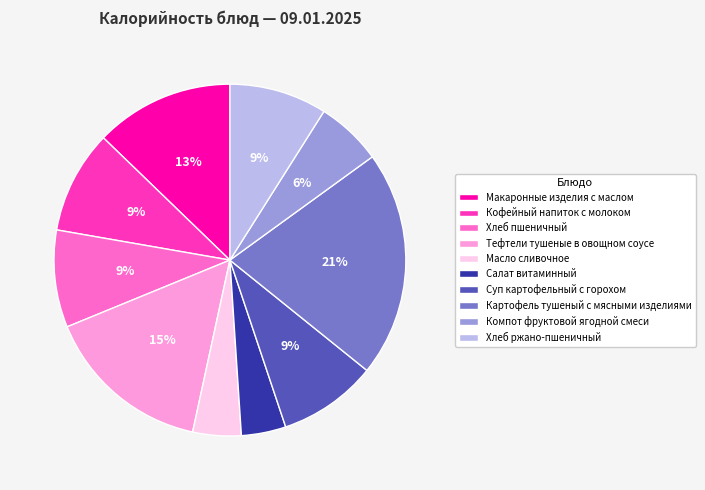

What percentage is the Суп картофельный с горохом slice, to the nearest percent?

9%